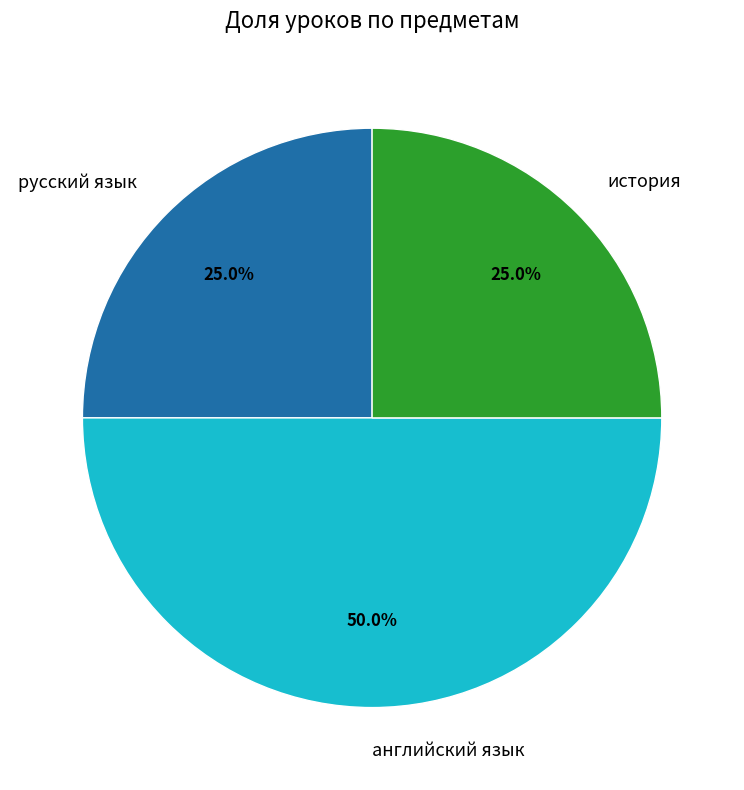

Which category has the biggest portion of the pie?

английский язык